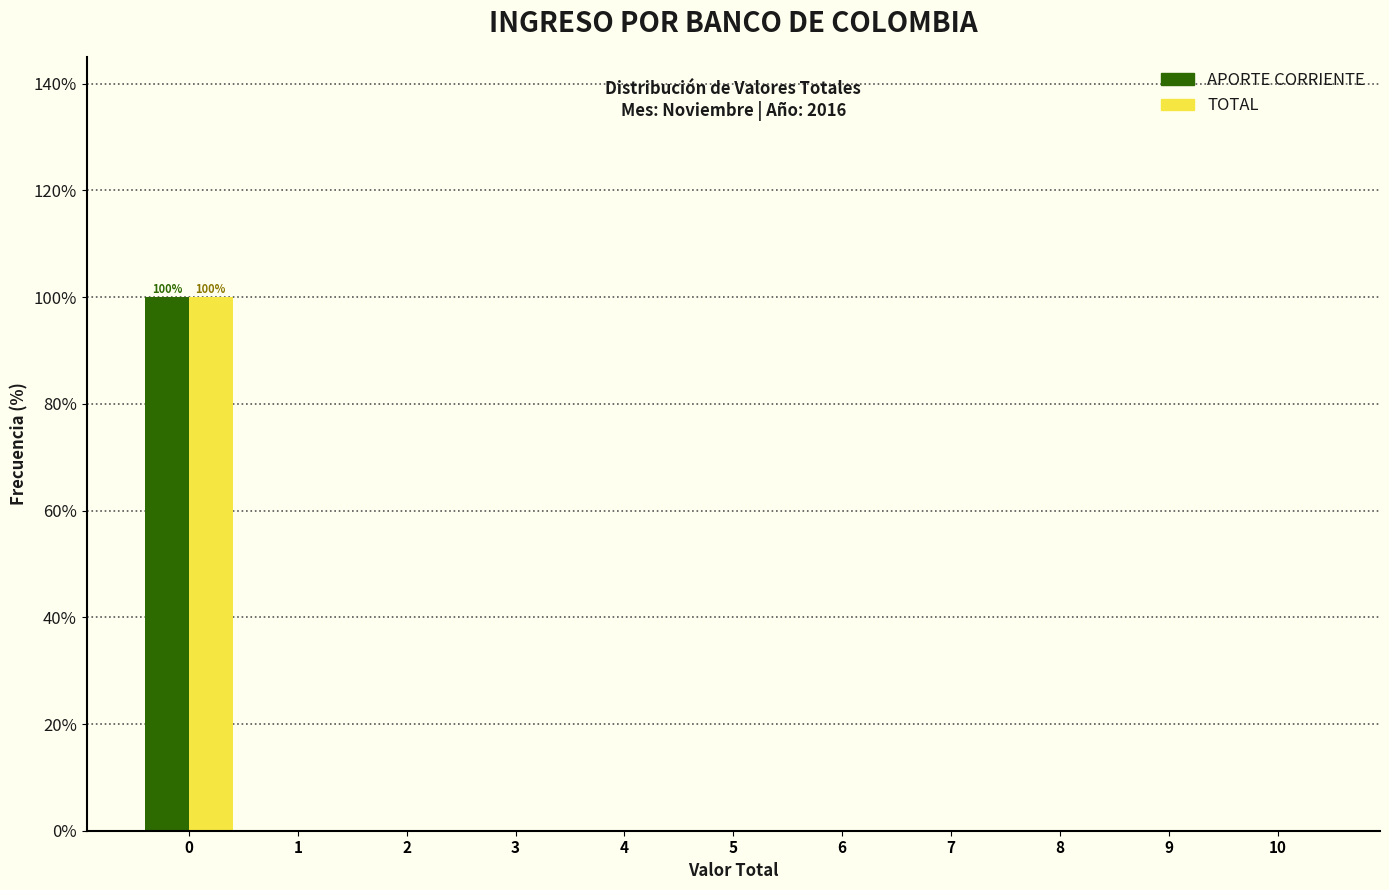

Reading right to left, list all the values displayed in this chart.

APORTE CORRIENTE: 10=0	9=0	8=0	7=0	6=0	5=0	4=0	3=0	2=0	1=0	0=100
TOTAL: 10=0	9=0	8=0	7=0	6=0	5=0	4=0	3=0	2=0	1=0	0=100